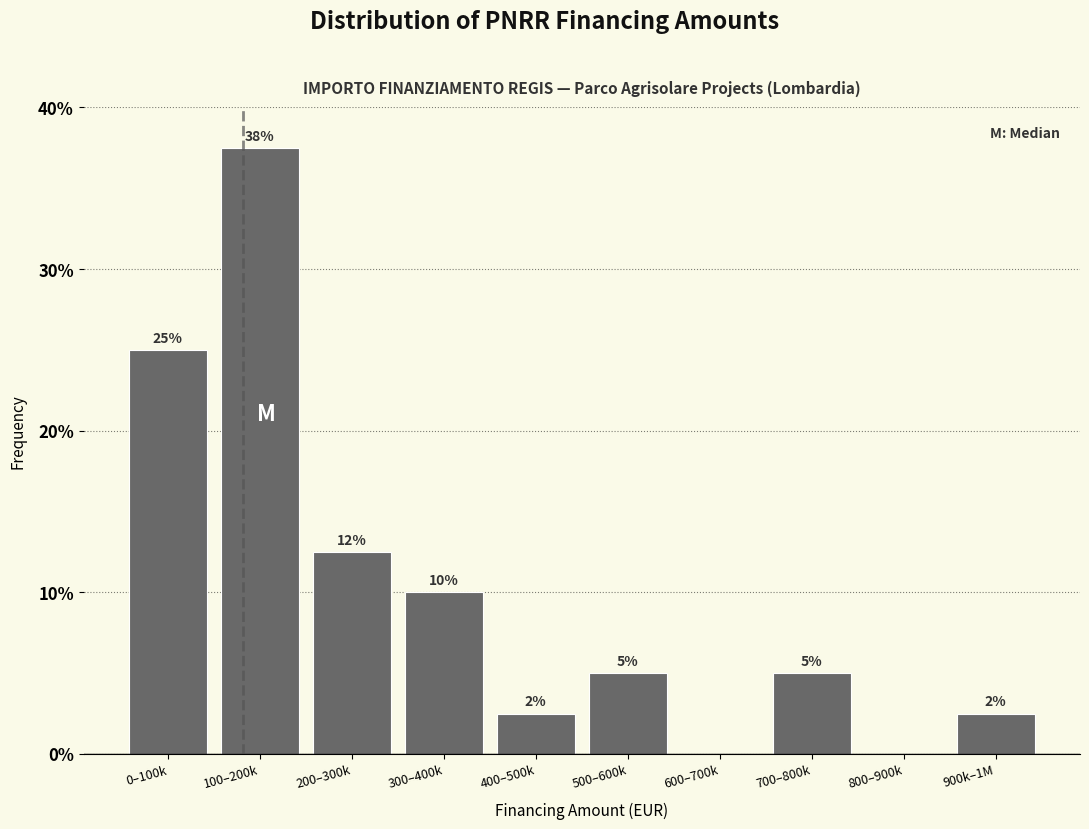

Which has a higher value, 200–300k or 300–400k?

200–300k